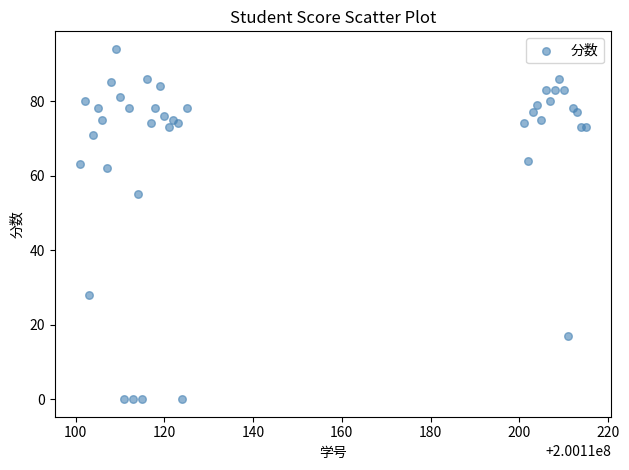

What Y value in the scatter plot is closest to 47?

55